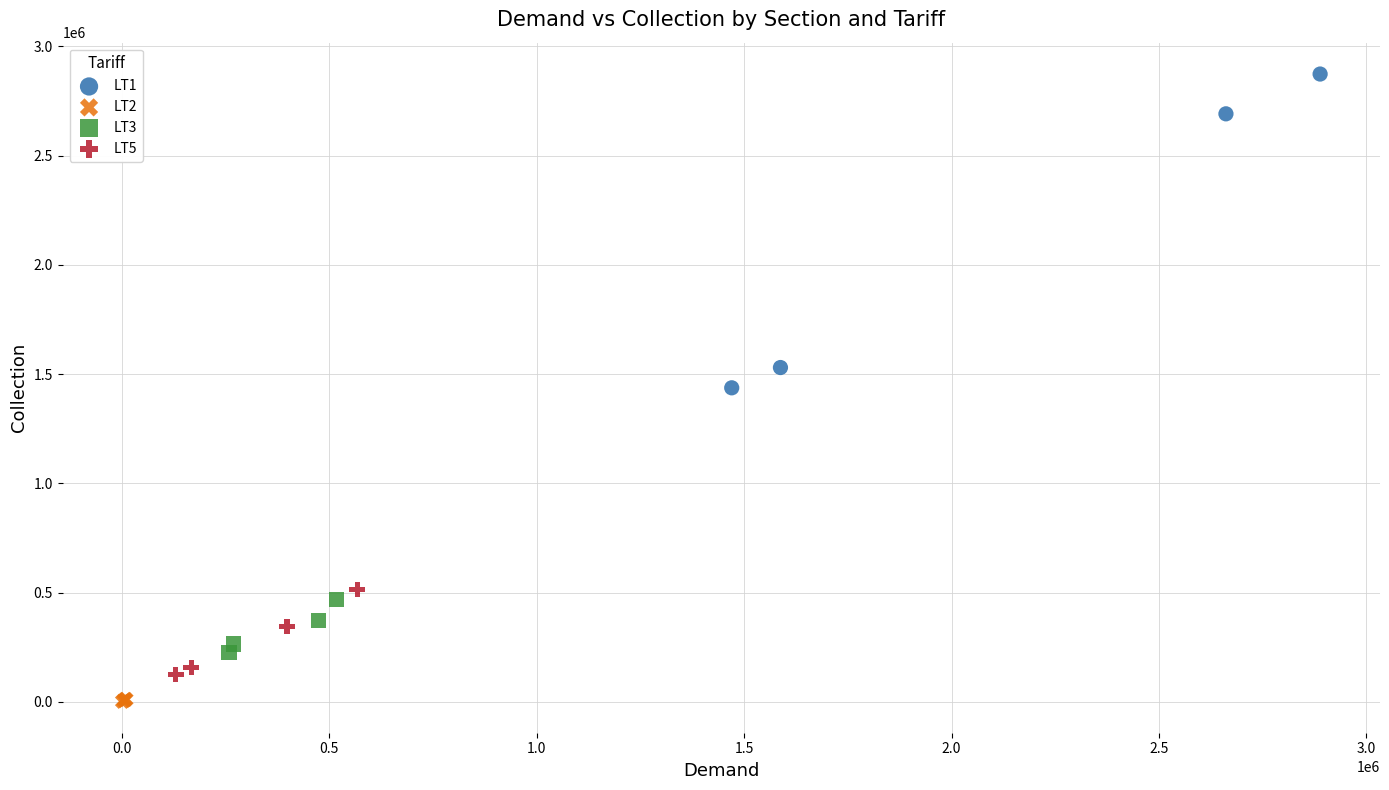

Which series reaches the maximum Y coordinate?

LT1